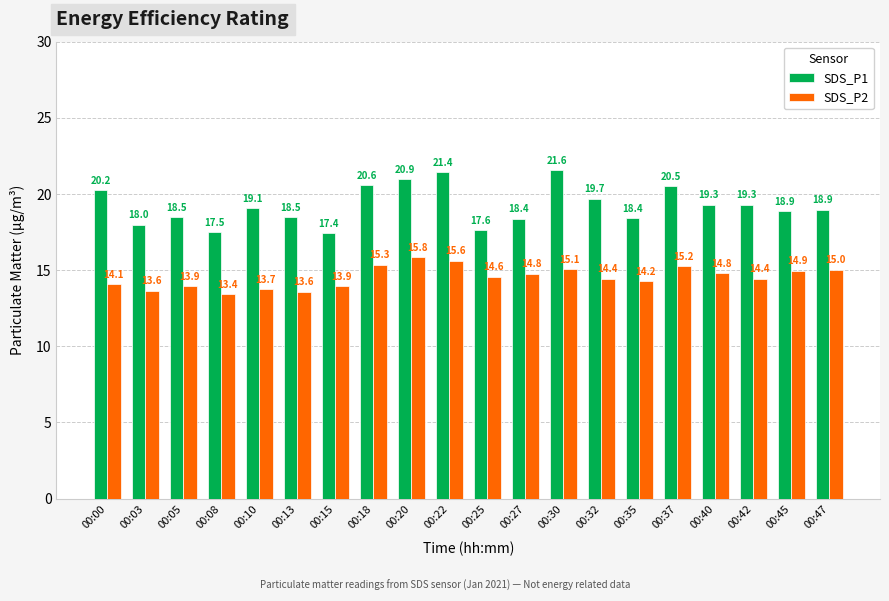

How many distinct data groups are displayed?

2